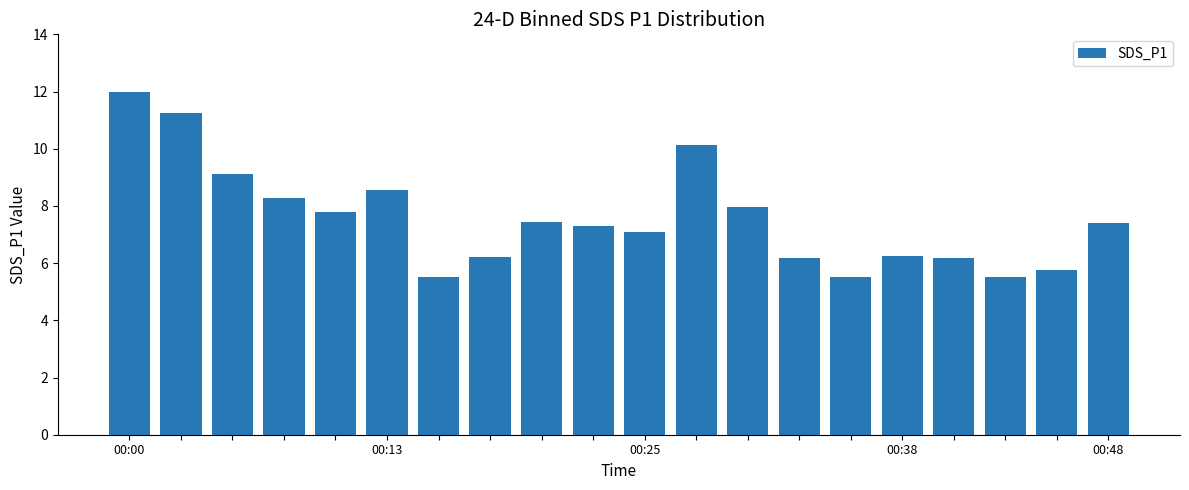

Are the bars horizontal?

No